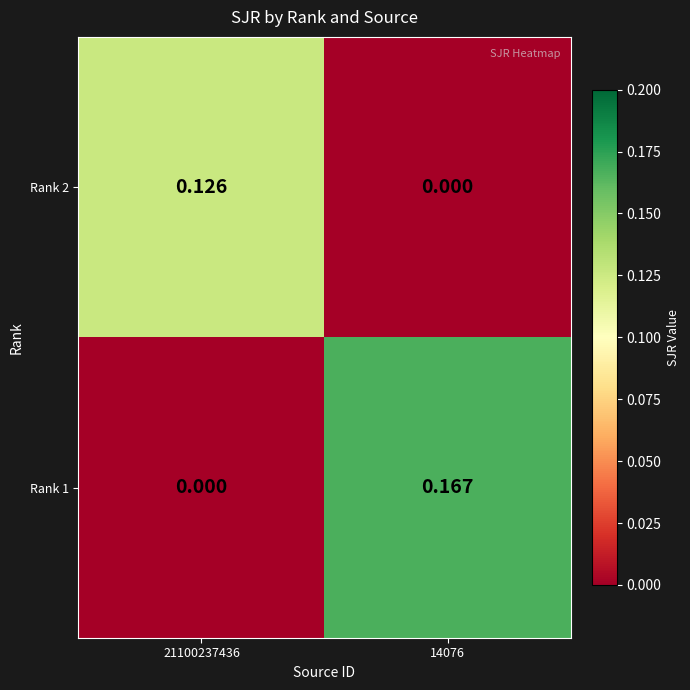

How many categories are shown in the chart?

2